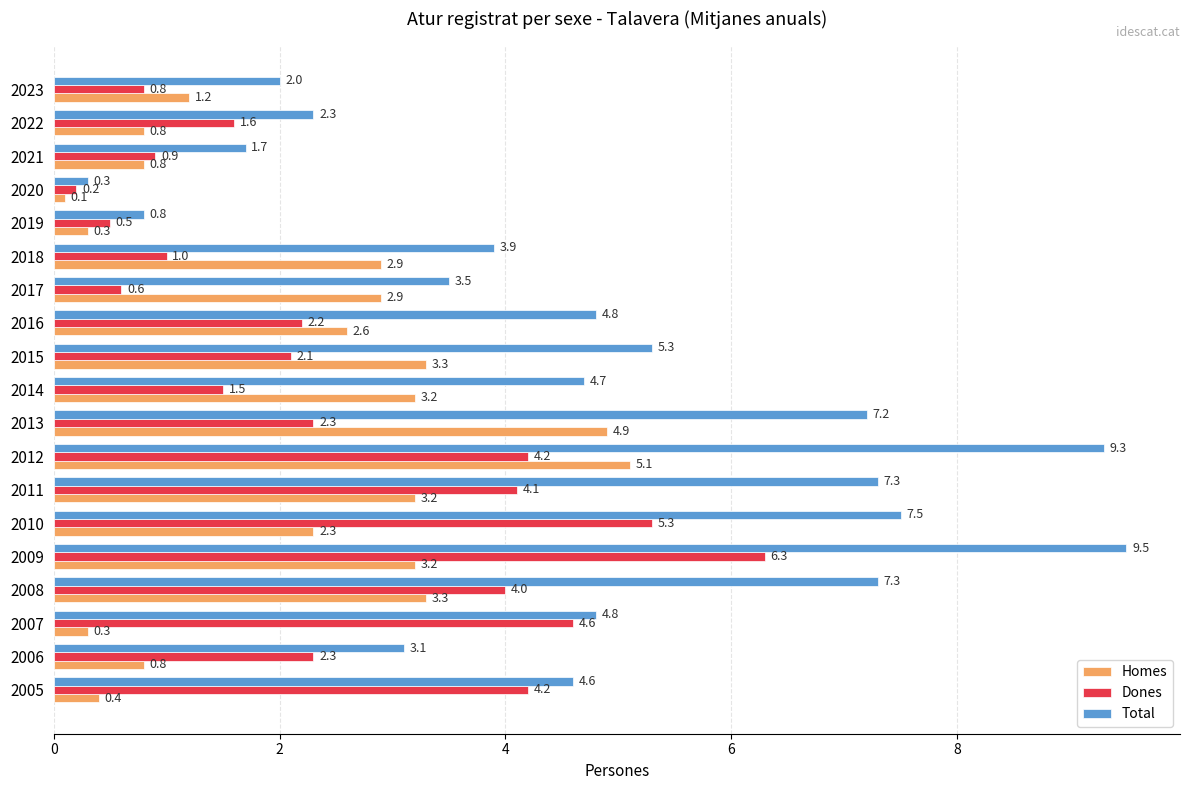

Which series has the largest range (max minus min)?

Total